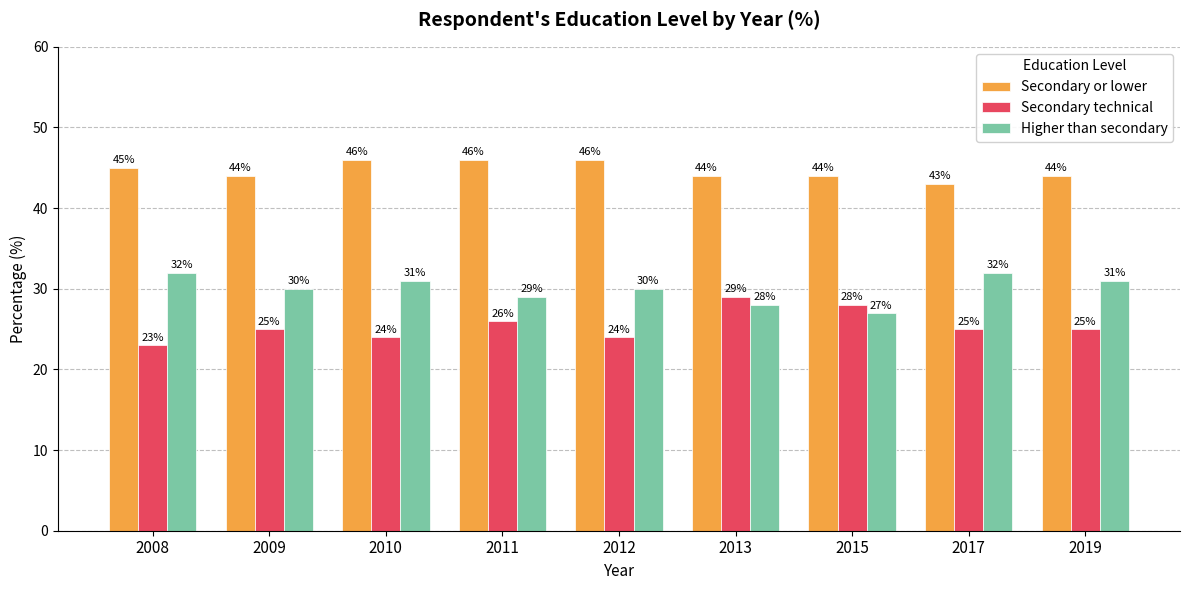

How many data points does each series have?

9